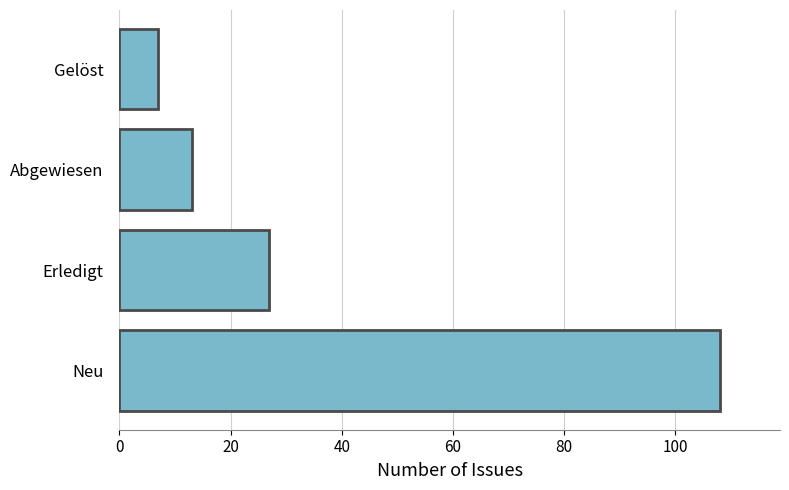

What is the smallest value displayed?

7